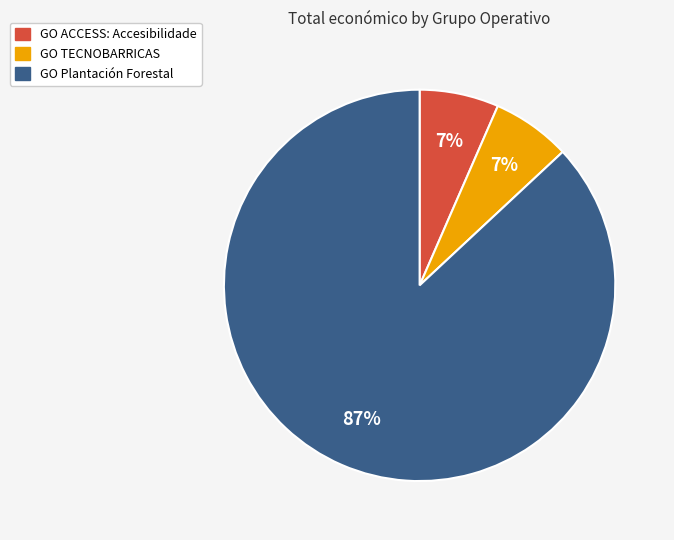

Do GO Plantación Forestal and GO ACCESS: Accesibilidade together represent more than half of the pie?

Yes